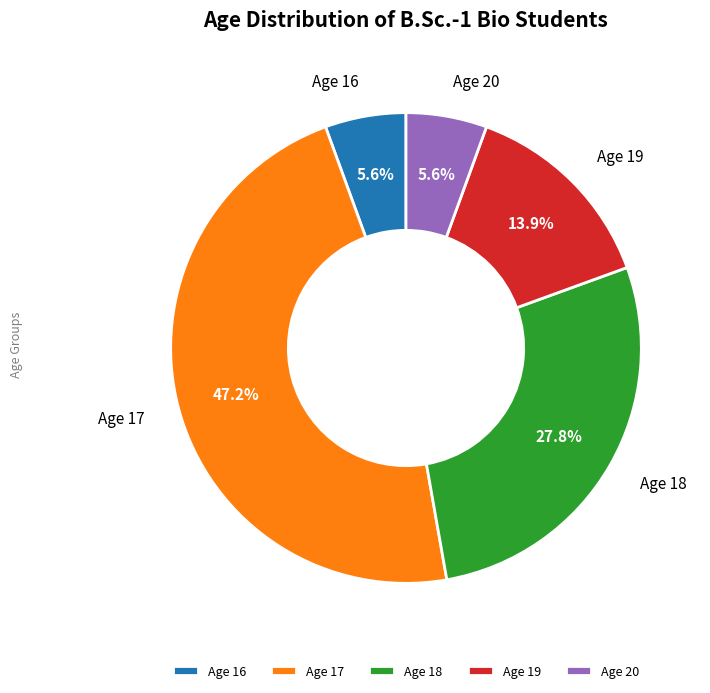

Count the number of slices in the pie.

5